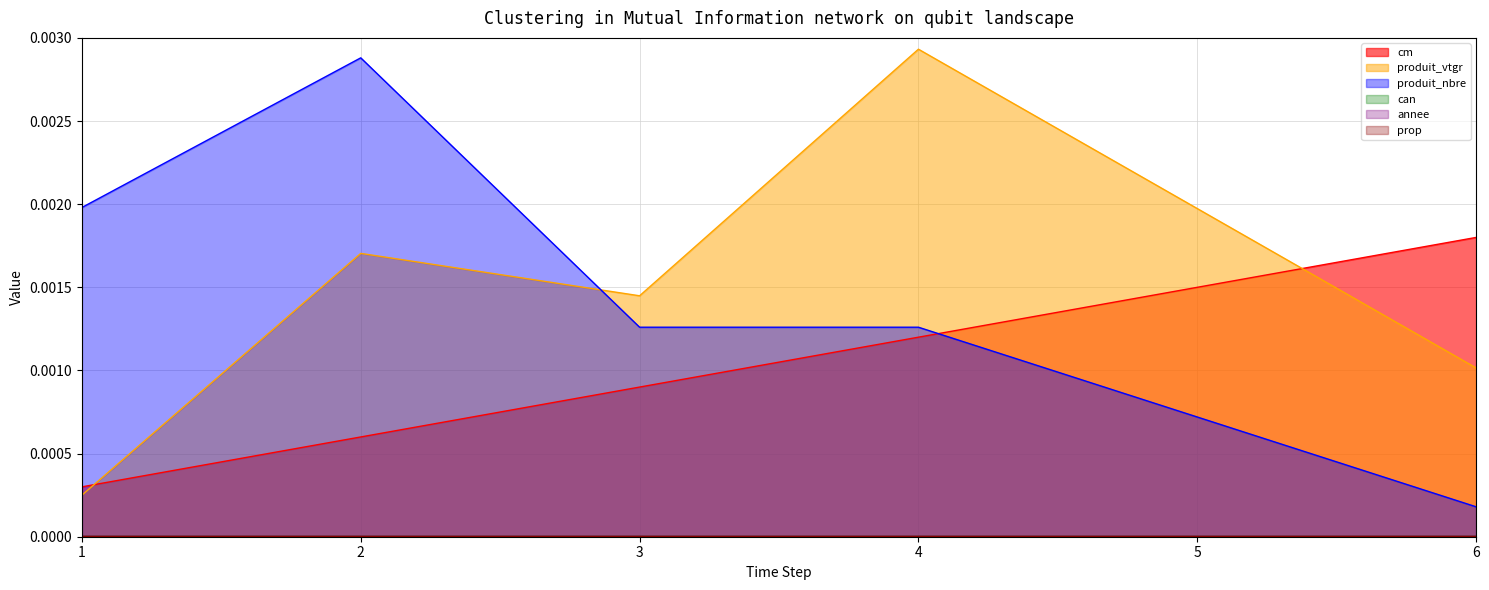

The produit_vtgr series shows 0.0 at 4. True or false?

True